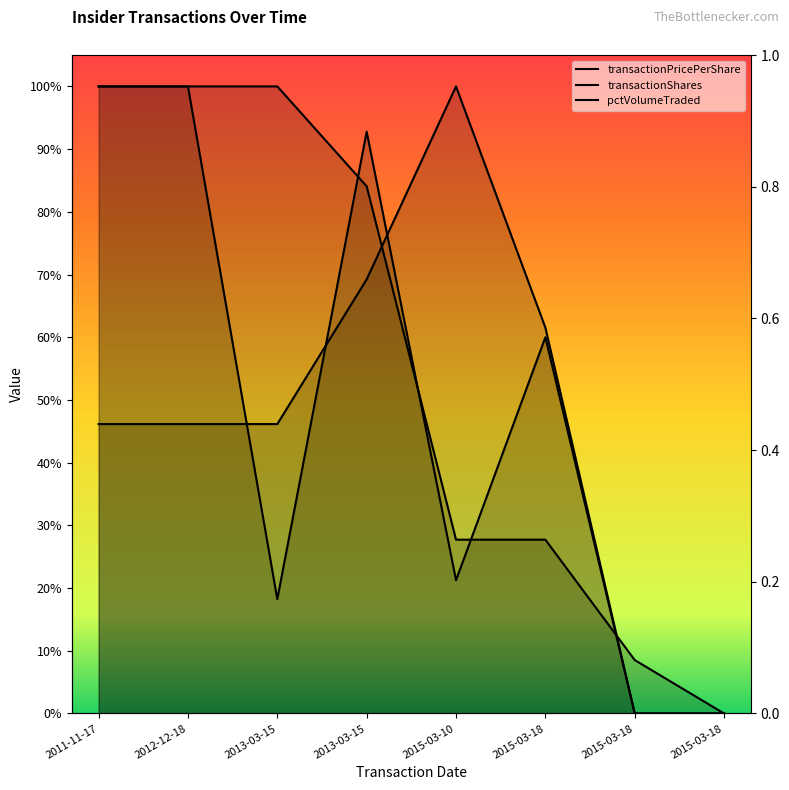

At which category does the chart reach its peak across all series?

2011-11-17